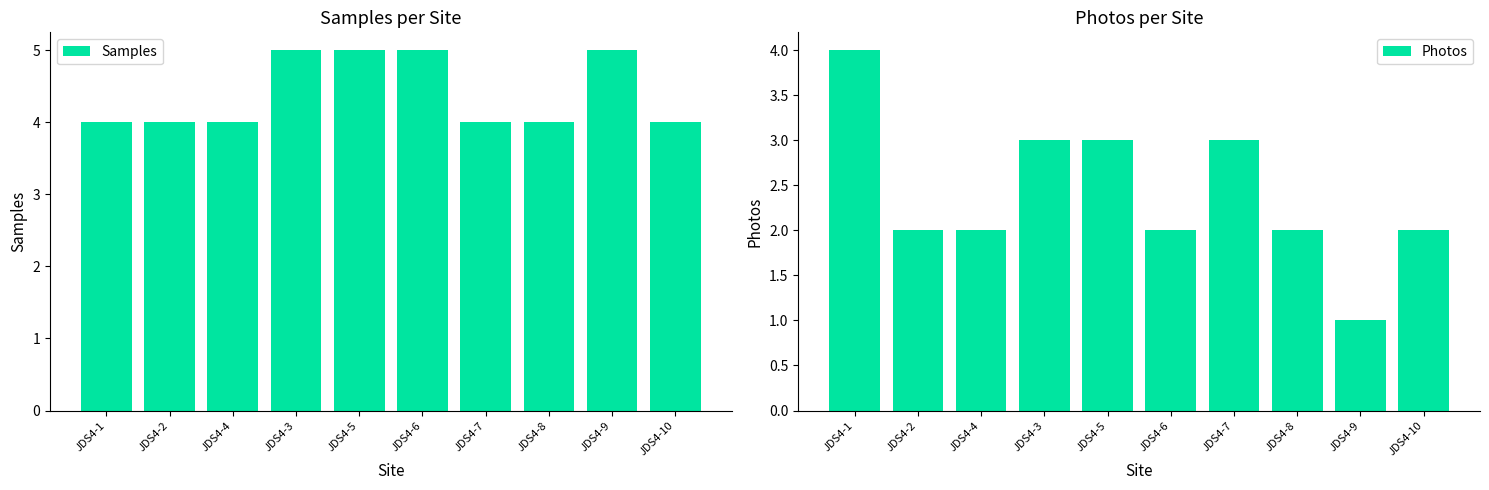

At how many categories does at least one series exceed 1?

10